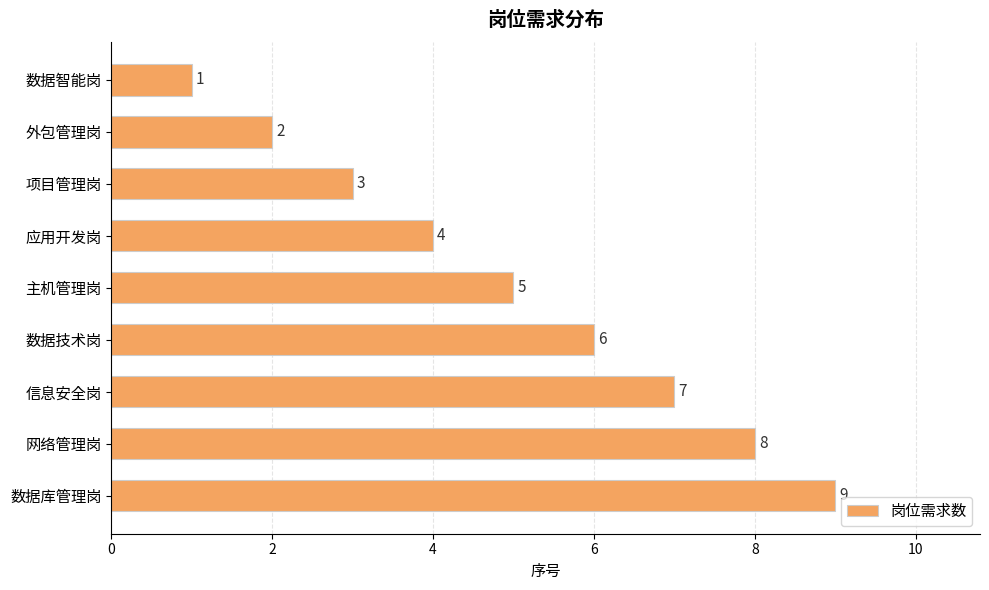

Rank the categories by value from lowest to highest.

数据智能岗, 外包管理岗, 项目管理岗, 应用开发岗, 主机管理岗, 数据技术岗, 信息安全岗, 网络管理岗, 数据库管理岗